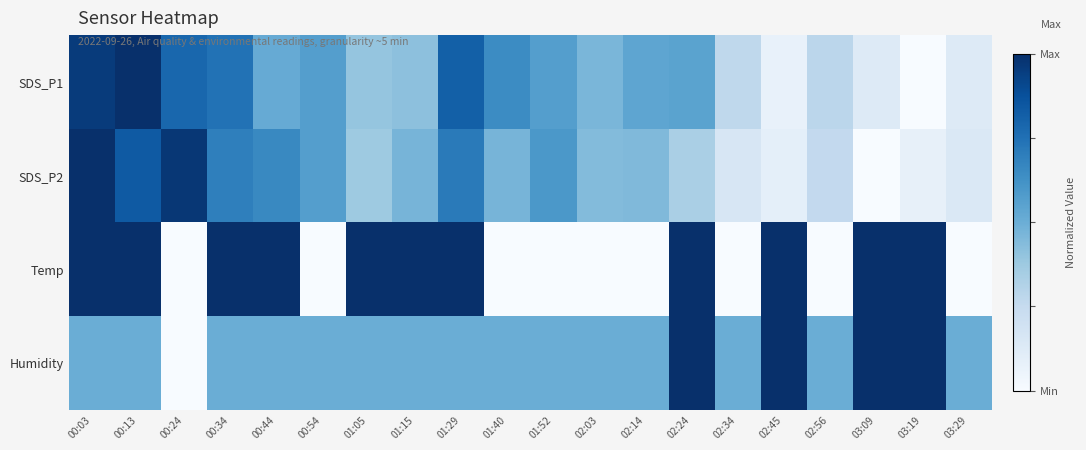

Rank the series at 00:24 from highest to lowest value.

SDS_P2, SDS_P1, Temp, Humidity